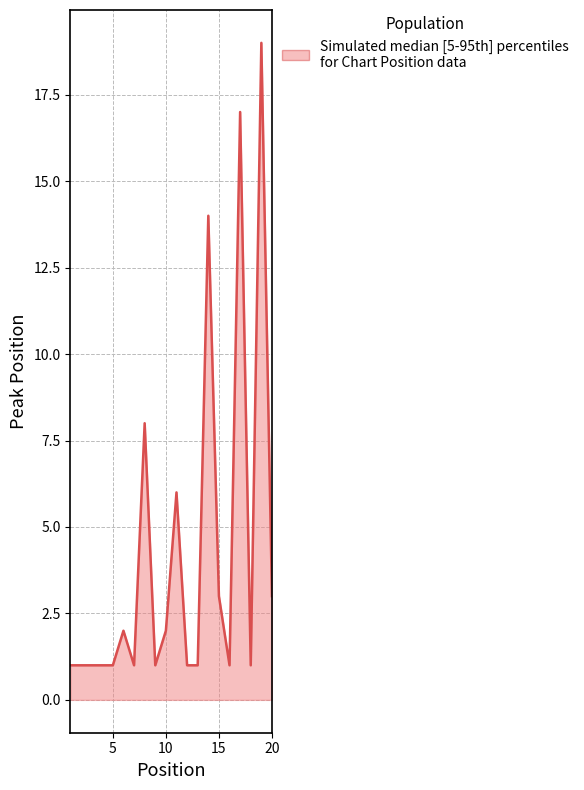

The value at 5 is 1. True or false?

True